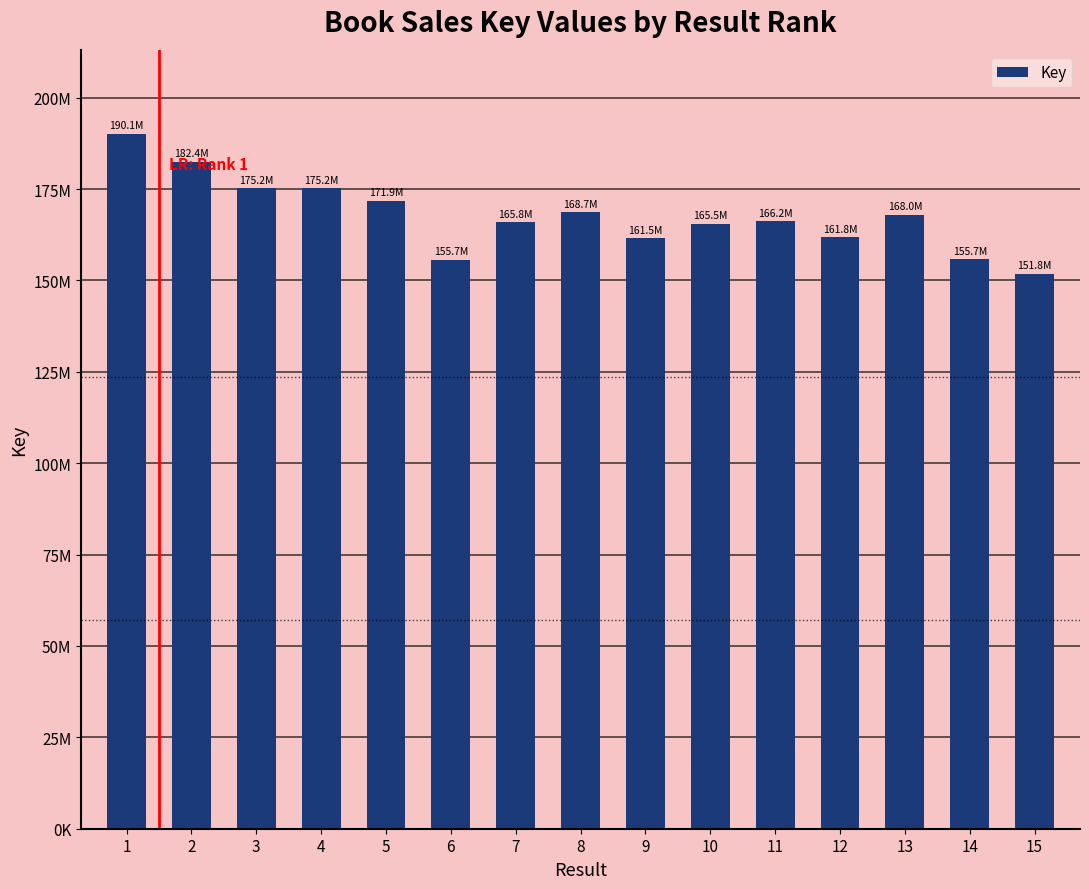

Reading left to right, extract all data points from this chart.

1=190105637	2=182432880	3=175195237	4=175172988	5=171854708	6=155679286	7=165848995	8=168689956	9=161504914	10=165451949	11=166186526	12=161812210	13=167962666	14=155740906	15=151818102